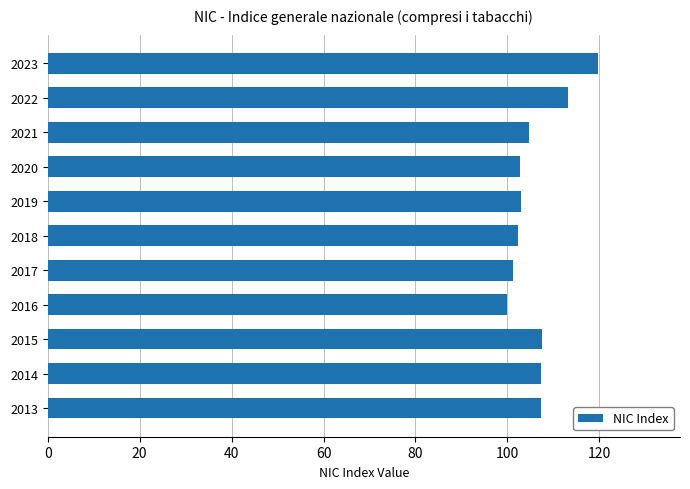

True or false: the data shows 163.5 at 2014.

False